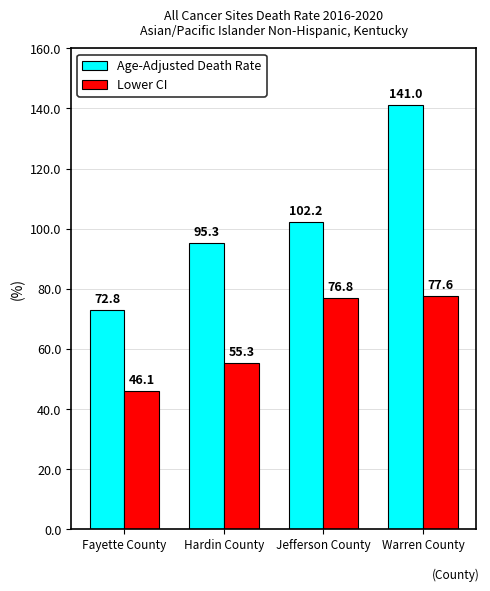

The value of Age-Adjusted Death Rate at Warren County is 38.4. True or false?

False